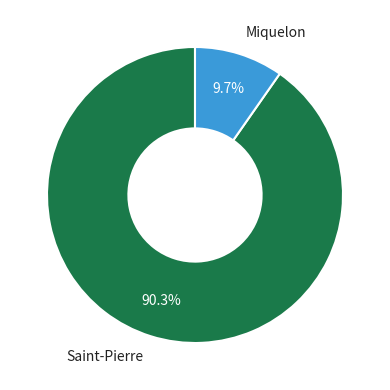

Do Miquelon and Saint-Pierre together represent more than half of the pie?

Yes